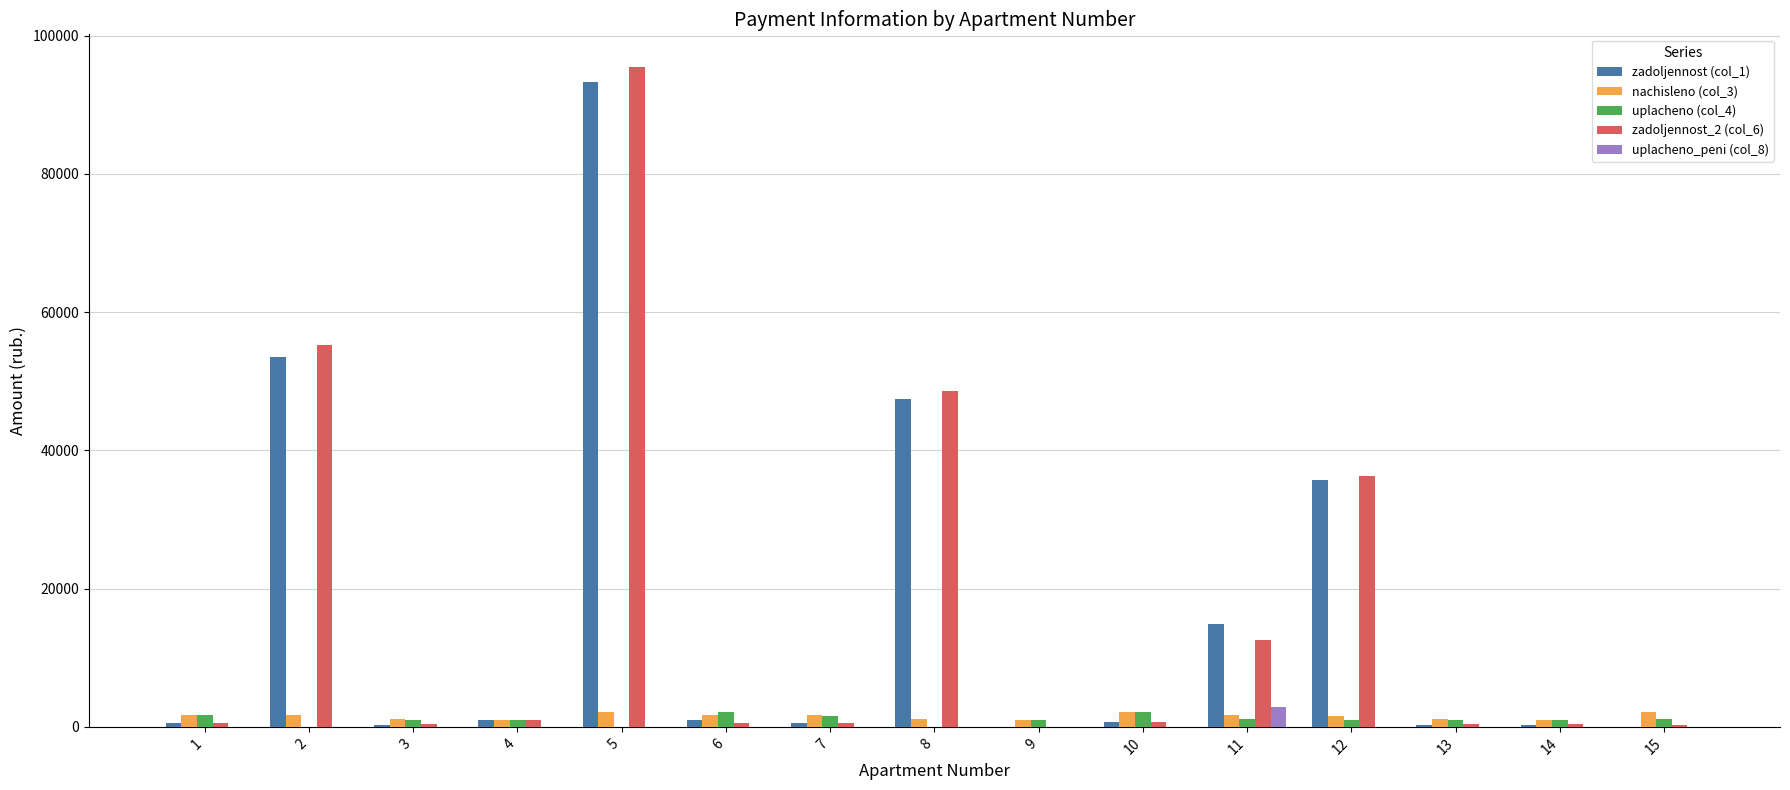

What is the greatest value displayed?

95406.8